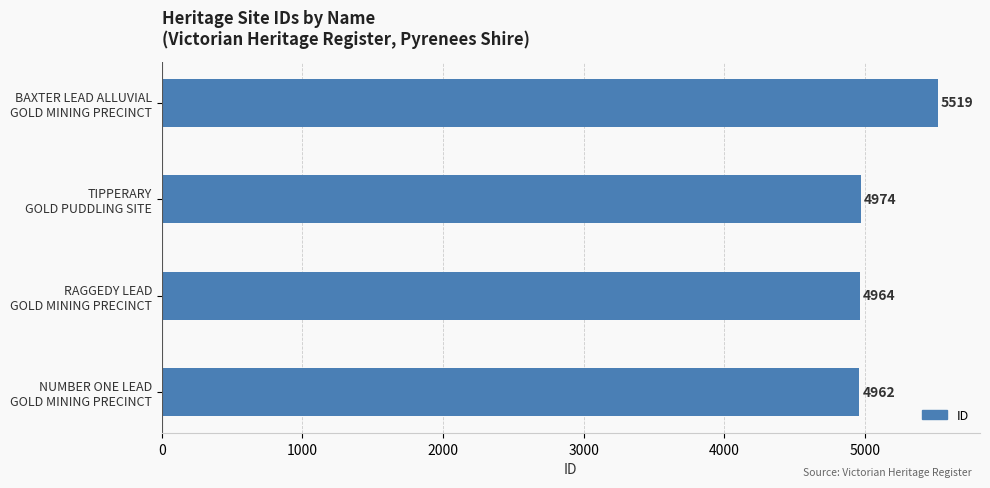

List the labels in order of value, largest first.

BAXTER LEAD ALLUVIAL
GOLD MINING PRECINCT, TIPPERARY
GOLD PUDDLING SITE, RAGGEDY LEAD
GOLD MINING PRECINCT, NUMBER ONE LEAD
GOLD MINING PRECINCT